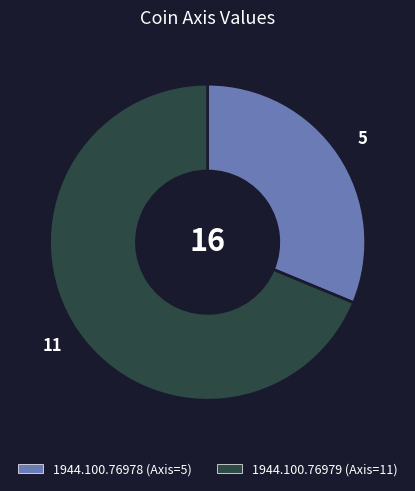

What is the smallest slice in the pie chart?

1944.100.76978